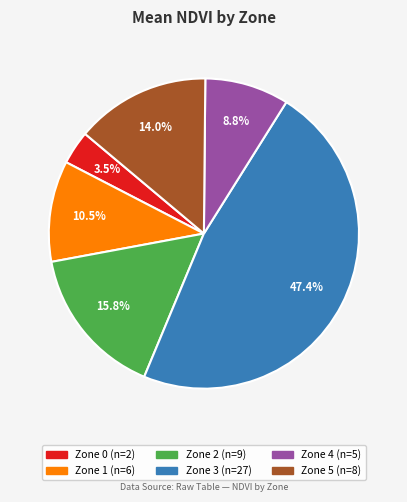

To the nearest percent, what is the difference between the Zone 2 and Zone 4 slice percentages?

7%